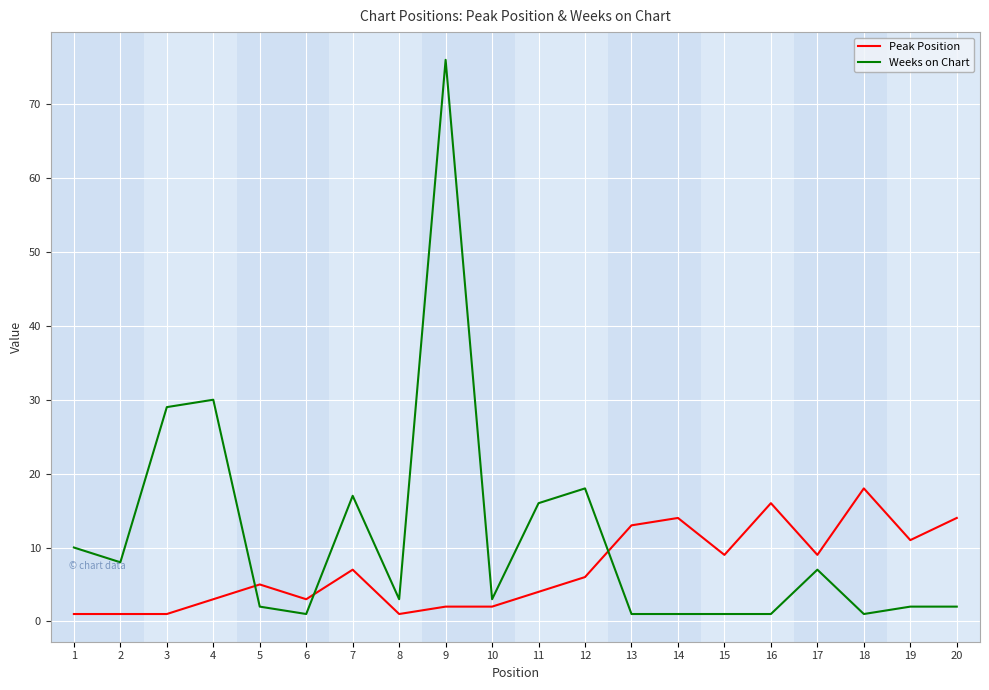

True or false: Peak Position and Weeks on Chart intersect in this chart.

True